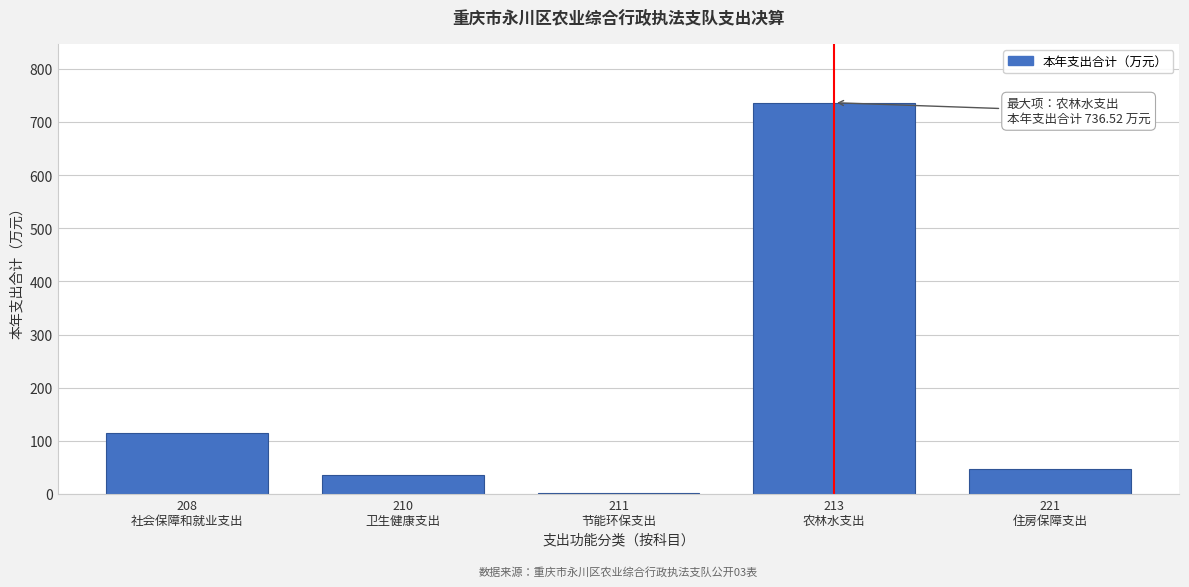

How many series are shown in this chart?

1